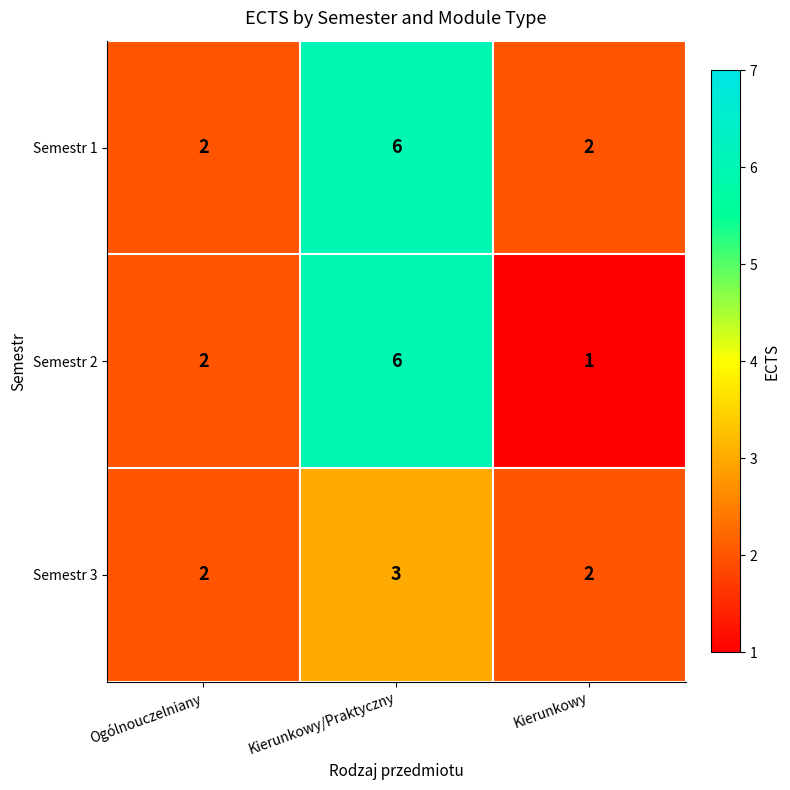

Reading right to left, list all the values displayed in this chart.

Semestr 1: 2	6	2
Semestr 2: 1	6	2
Semestr 3: 2	3	2